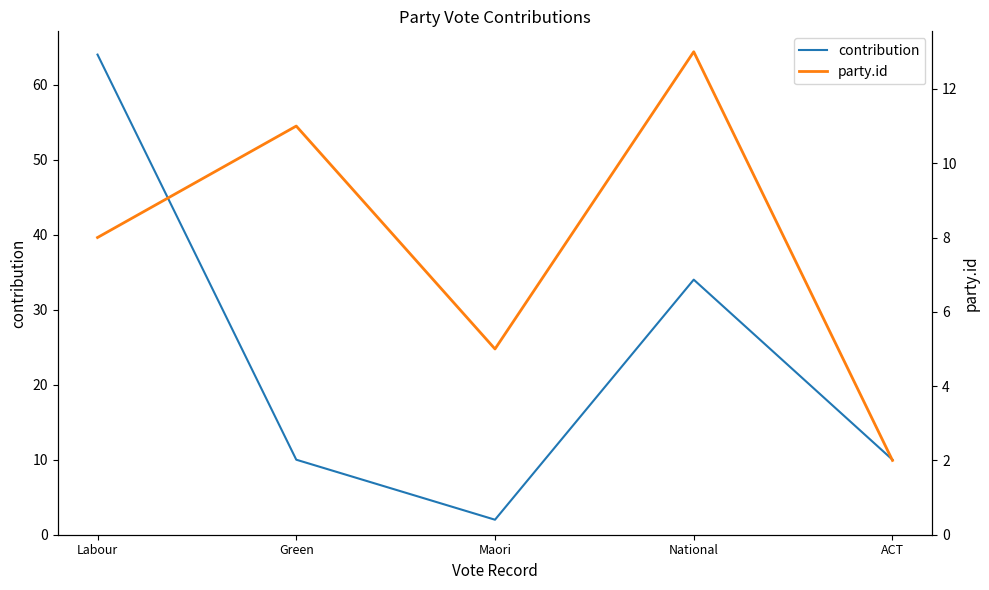

Does the chart display data point markers on the line(s)?

No